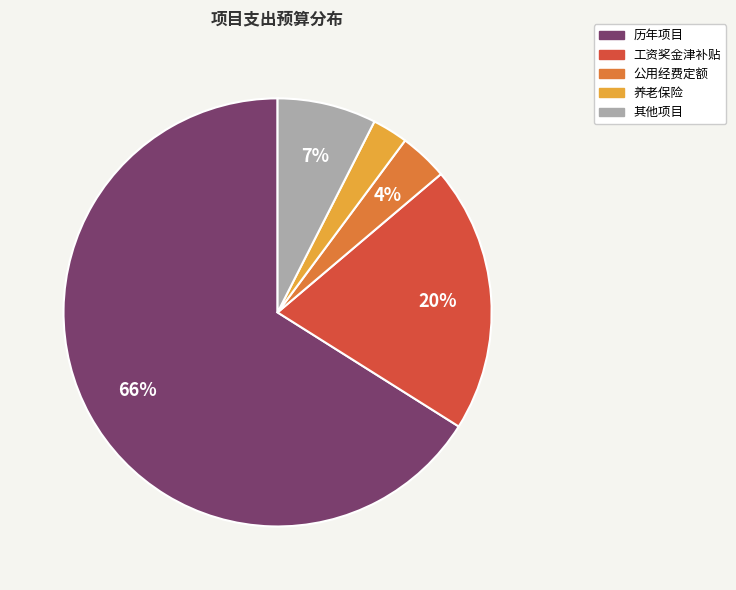

Does any single category account for the majority?

Yes